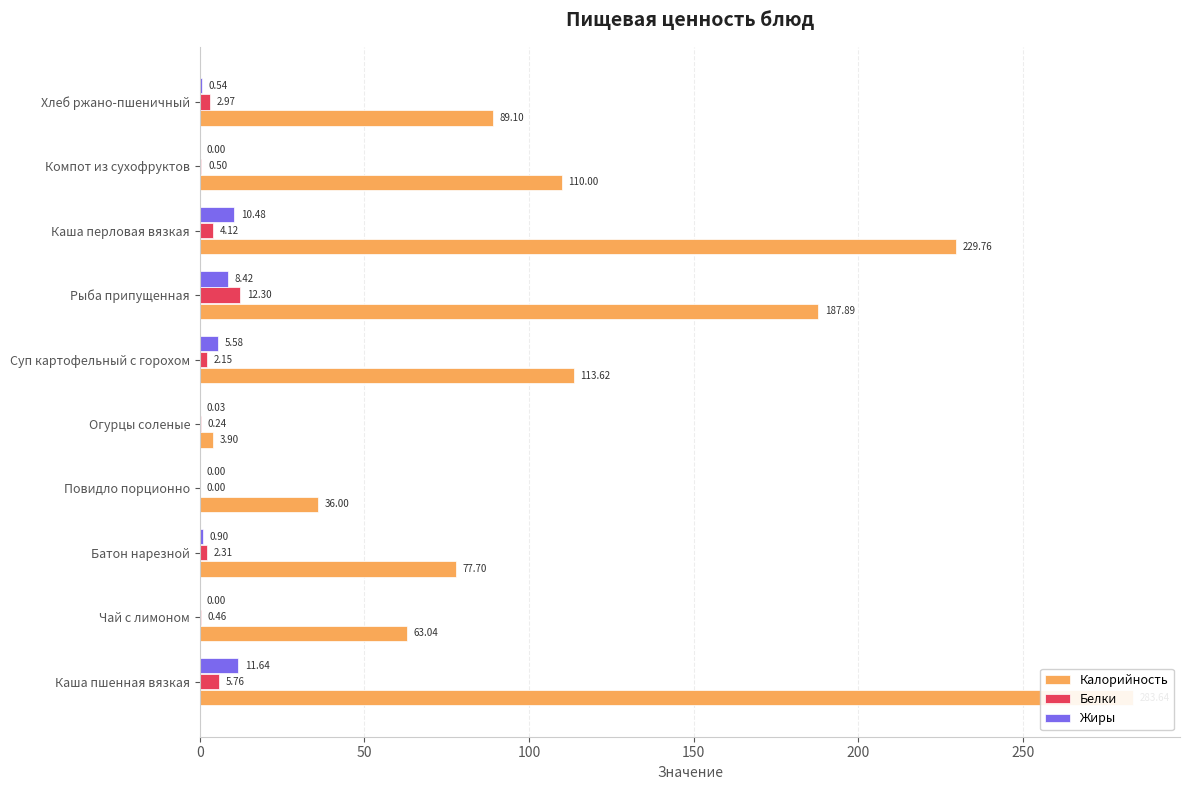

What is the value of the Белки bar at the 7th from the left?

12.3